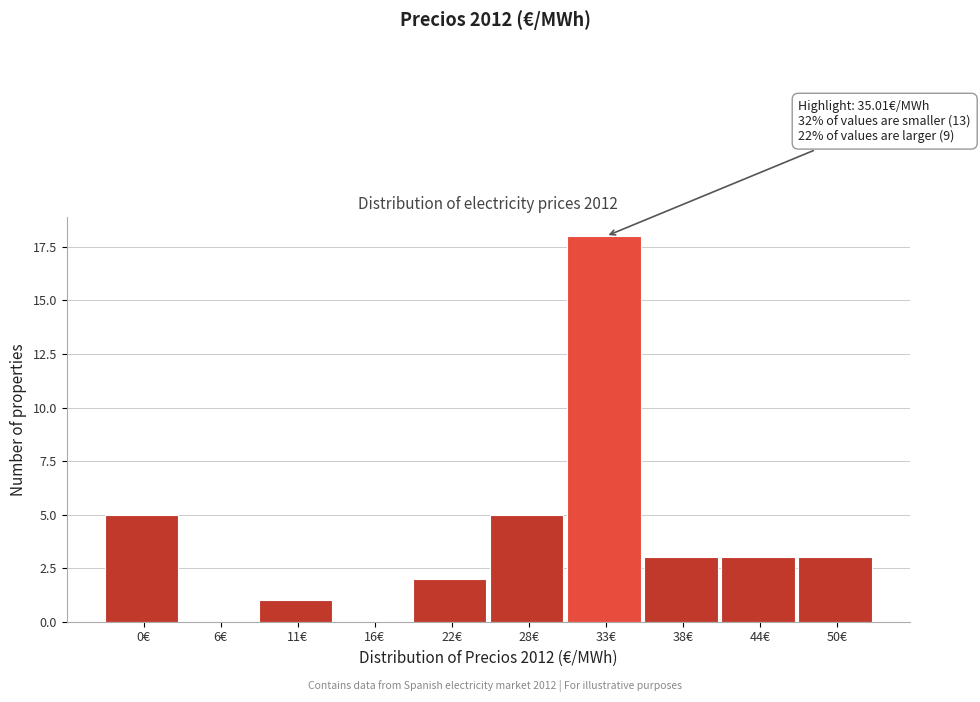

Reading left to right, what are all the values shown in this chart?

0€=5	6€=0	11€=1	16€=0	22€=2	28€=5	33€=18	38€=3	44€=3	50€=3